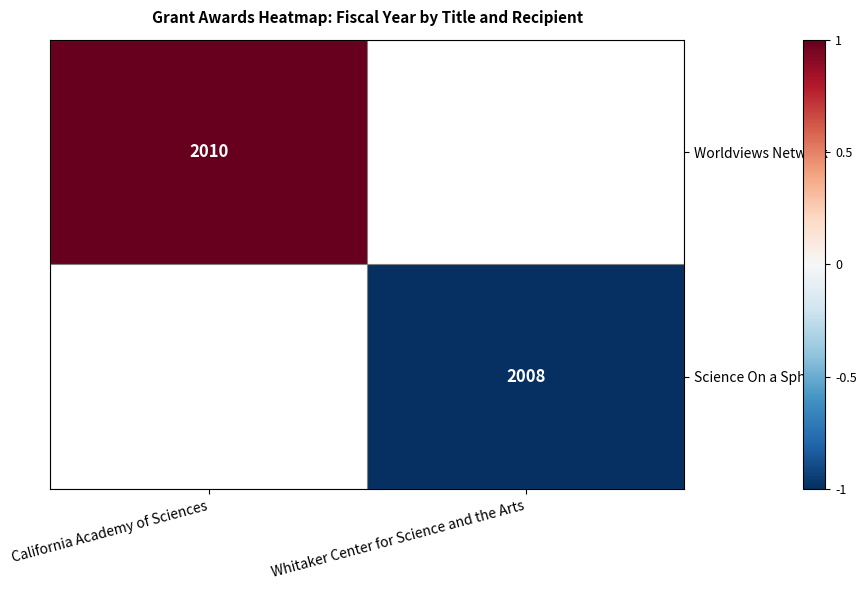

The Worldviews Network series shows 3038 at California Academy of Sciences. True or false?

False